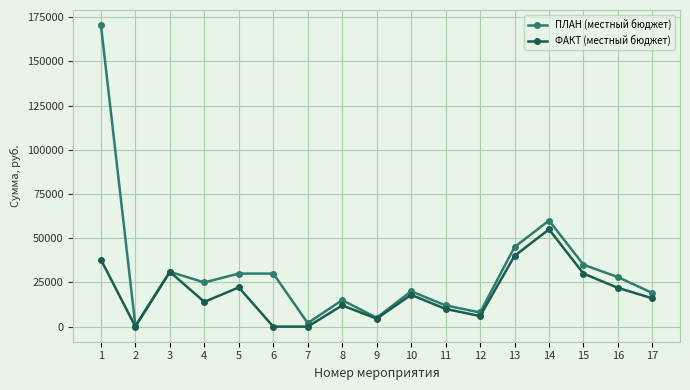

What is the lowest value of the ПЛАН (местный бюджет) series?

500